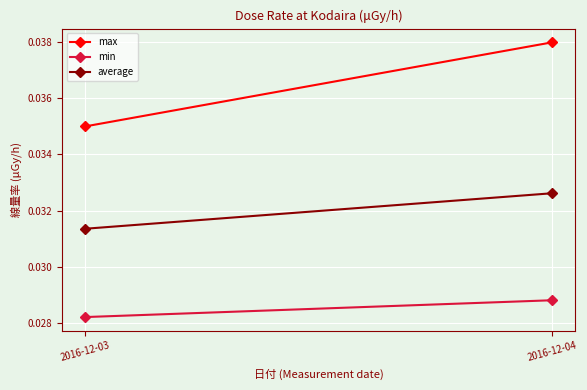

Which series has the widest spread of values?

max